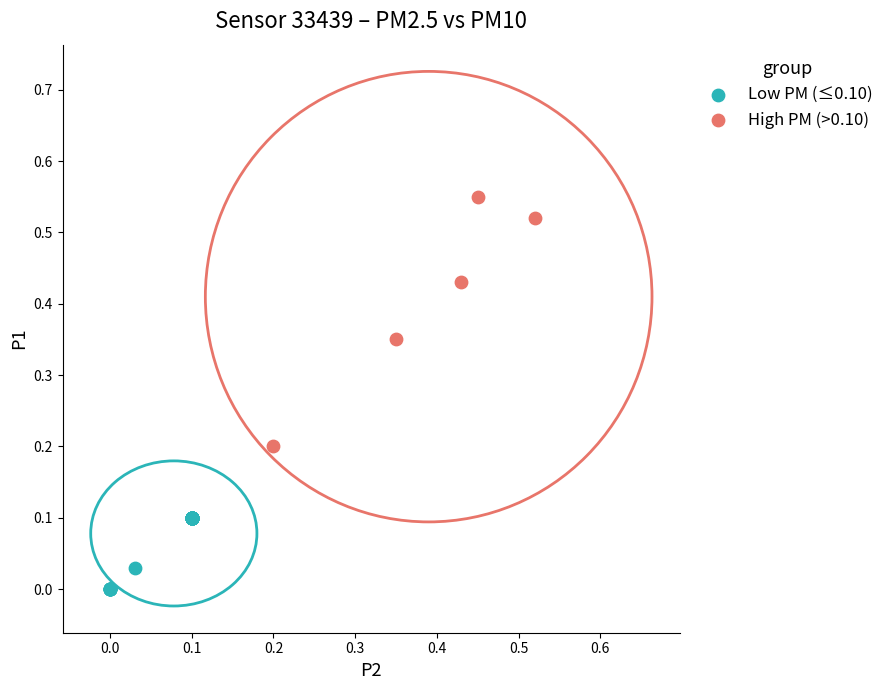

Which series reaches the maximum Y coordinate?

High PM (>0.10)